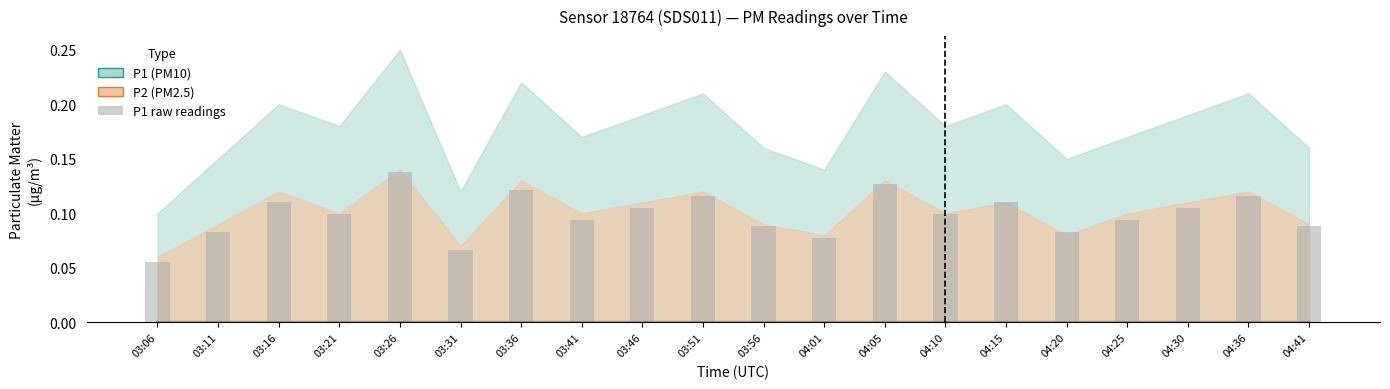

The value at 04:10 is 0.0. True or false?

False